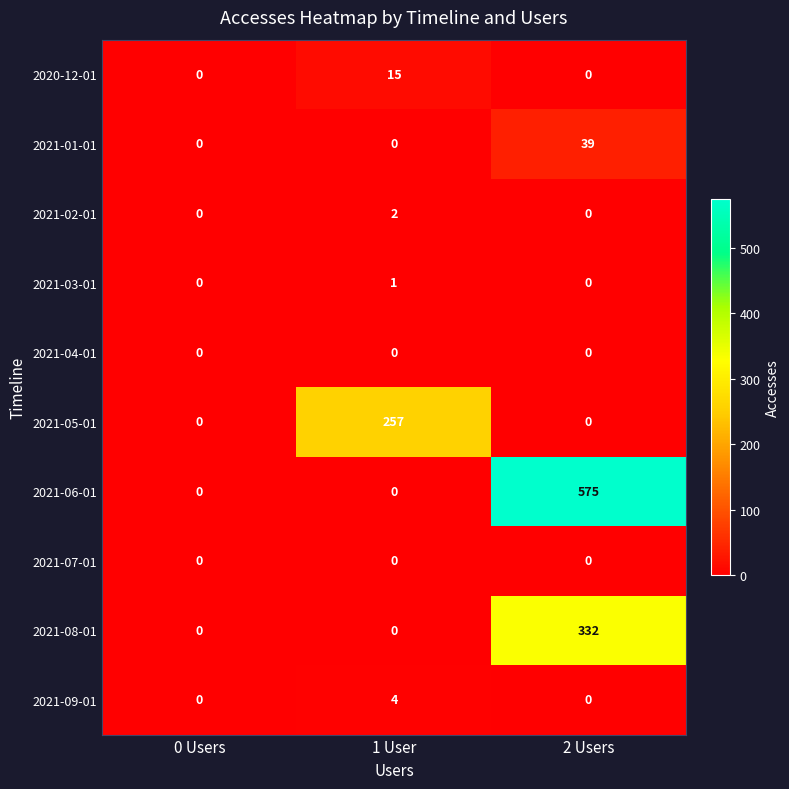

Count the 2021-09-01 values in the range 0 to 4.

3